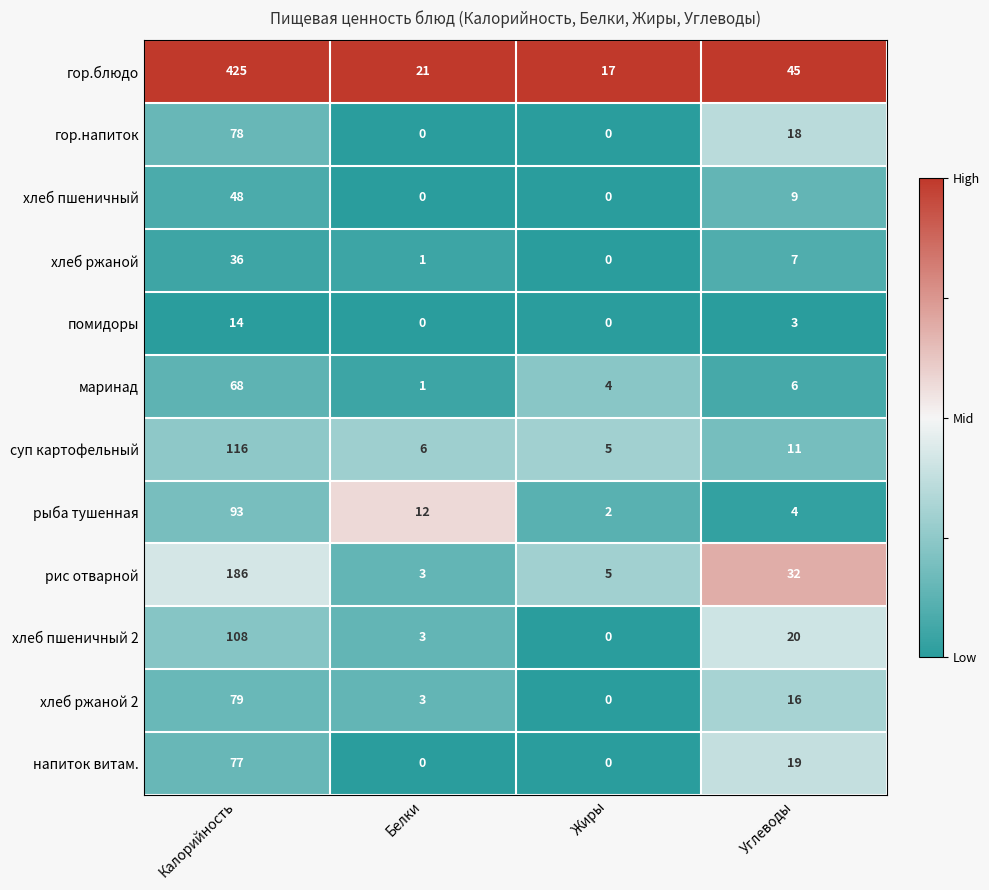

List the series in order of their peak value, lowest first.

помидоры, хлеб ржаной, хлеб пшеничный, маринад, напиток витам., гор.напиток, хлеб ржаной 2, рыба тушенная, хлеб пшеничный 2, суп картофельный, рис отварной, гор.блюдо